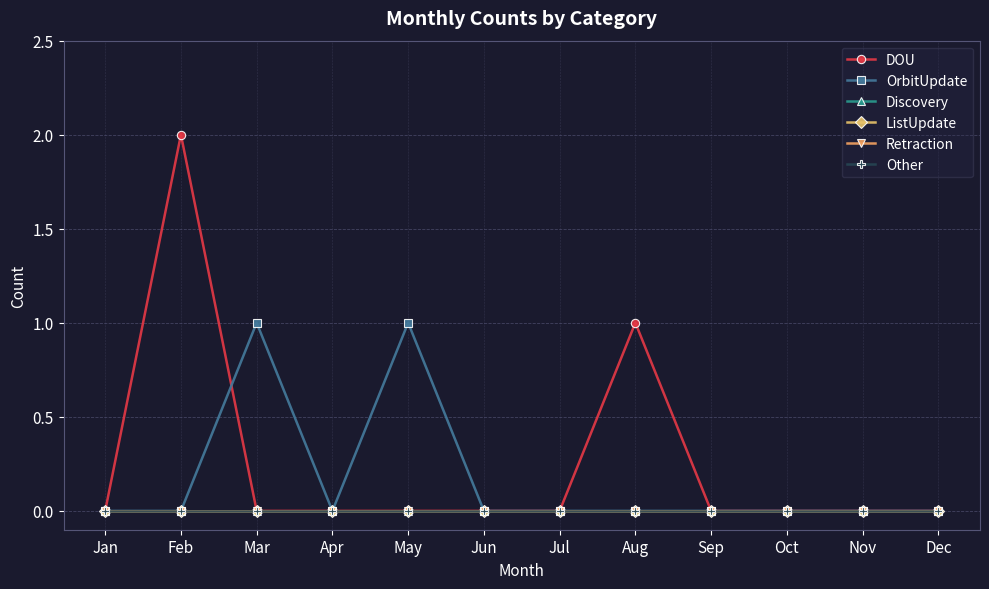

Which series changed the most between Feb and Jun?

DOU